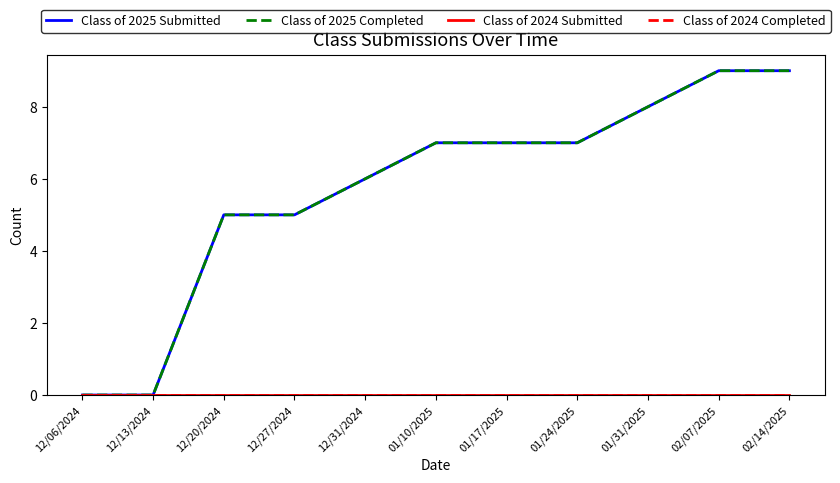

Does the chart display data point markers on the line(s)?

No